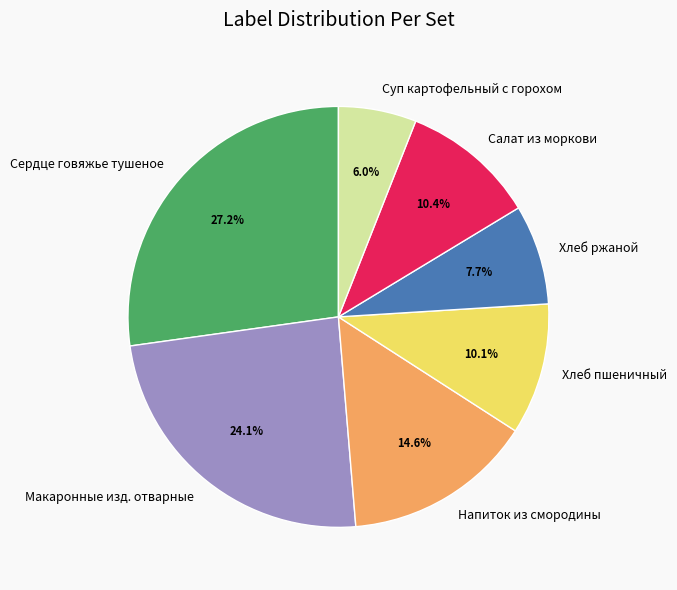

Is there any slice that represents more than half of the pie?

No